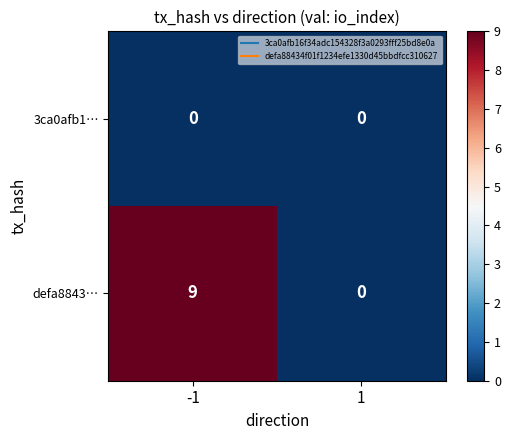

Reading right to left, what are all the values shown in this chart?

3ca0afb1…: 0	0
defa8843…: 0	9